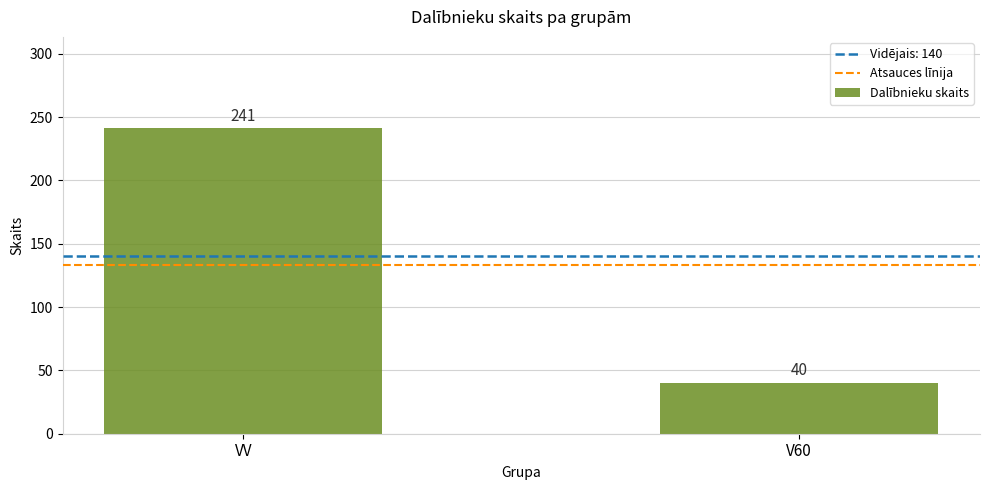

True or false: the data shows 59 at VV.

False